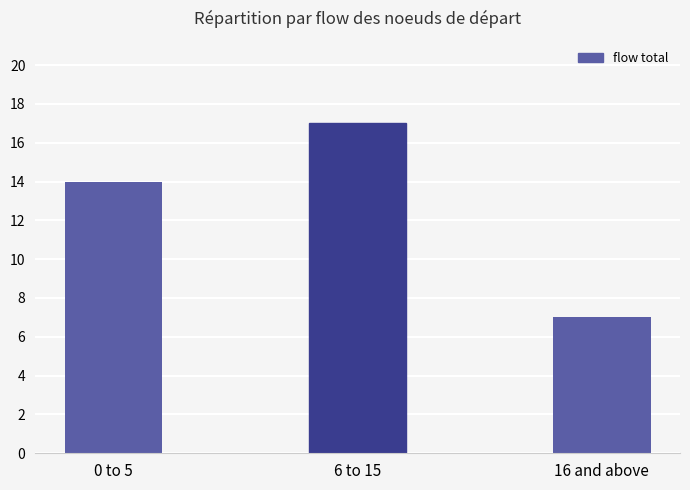

What is the sum of all values?

38